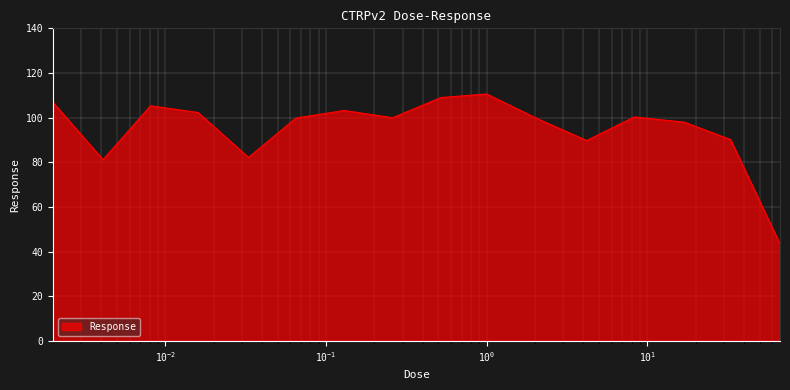

How many lines are shown in the chart?

1